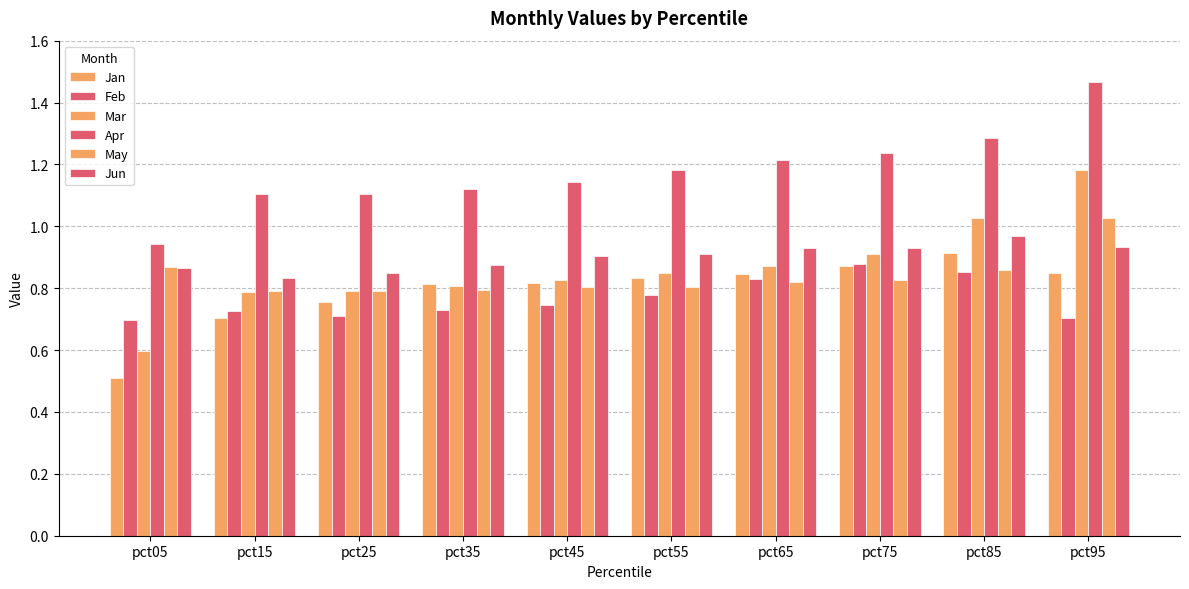

What is the difference between the maximum and second lowest values in the Jan series?

0.2